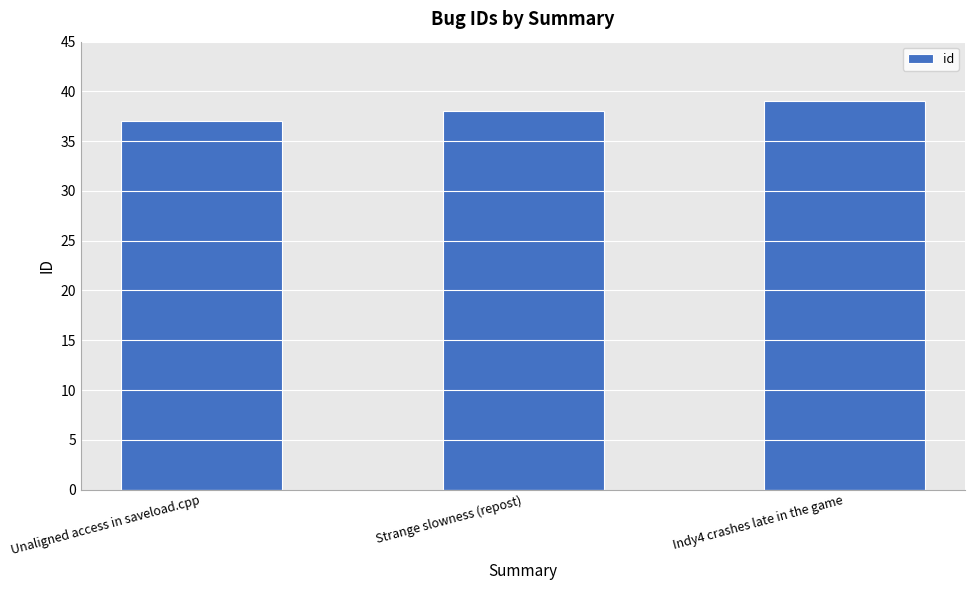

Count the number of categories in the chart.

3